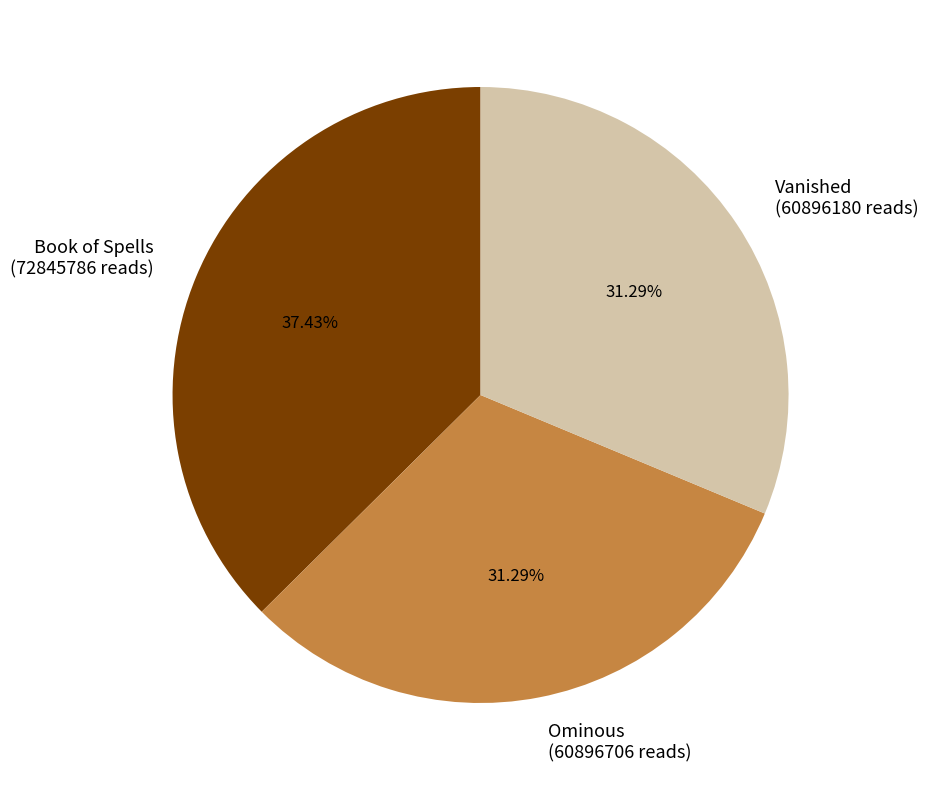

Does Book of Spells represent more than half of the total?

No